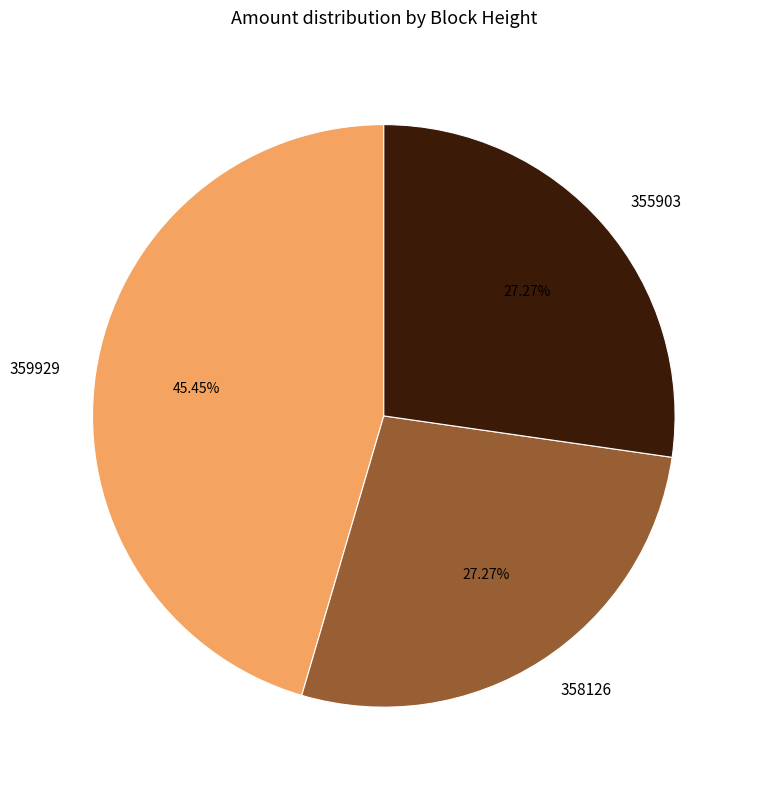

Between 358126 and 359929, which is larger?

359929